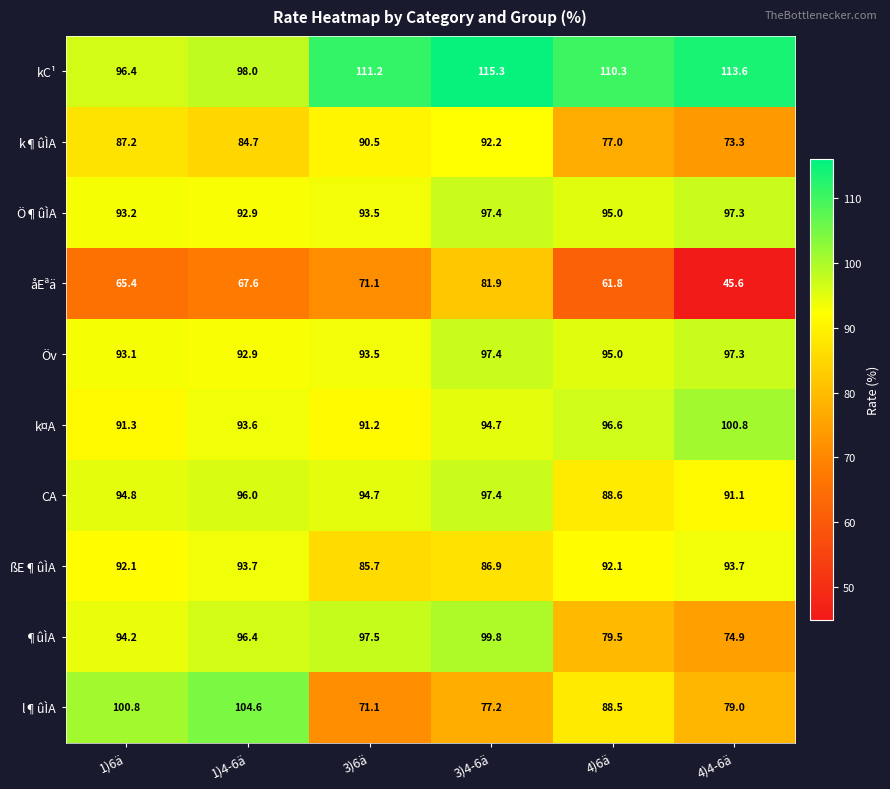

What is the highest value of the Ö¶ûÌA series?

97.4